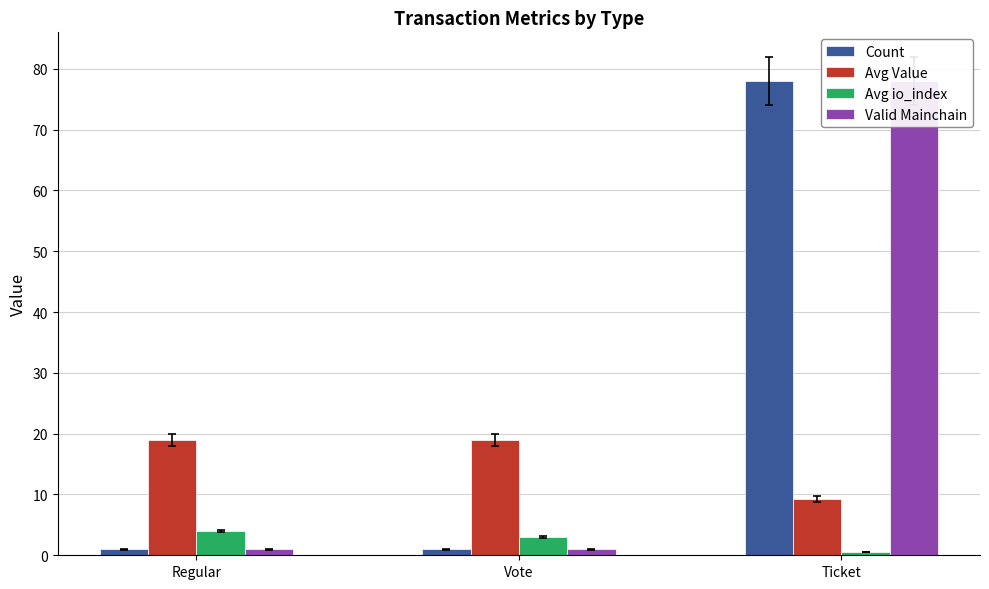

Count the Avg io_index values in the range 0 to 4.

3